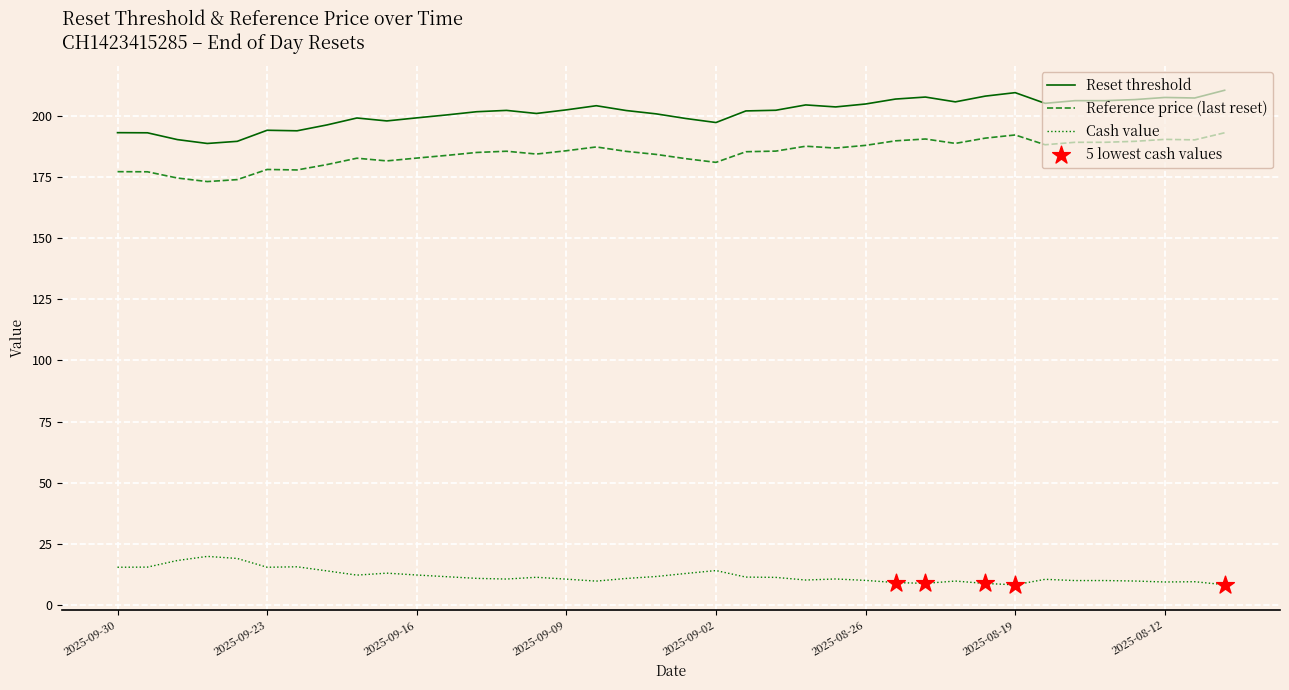

What is the difference between the maximum and minimum values in the Cash value series?

11.6